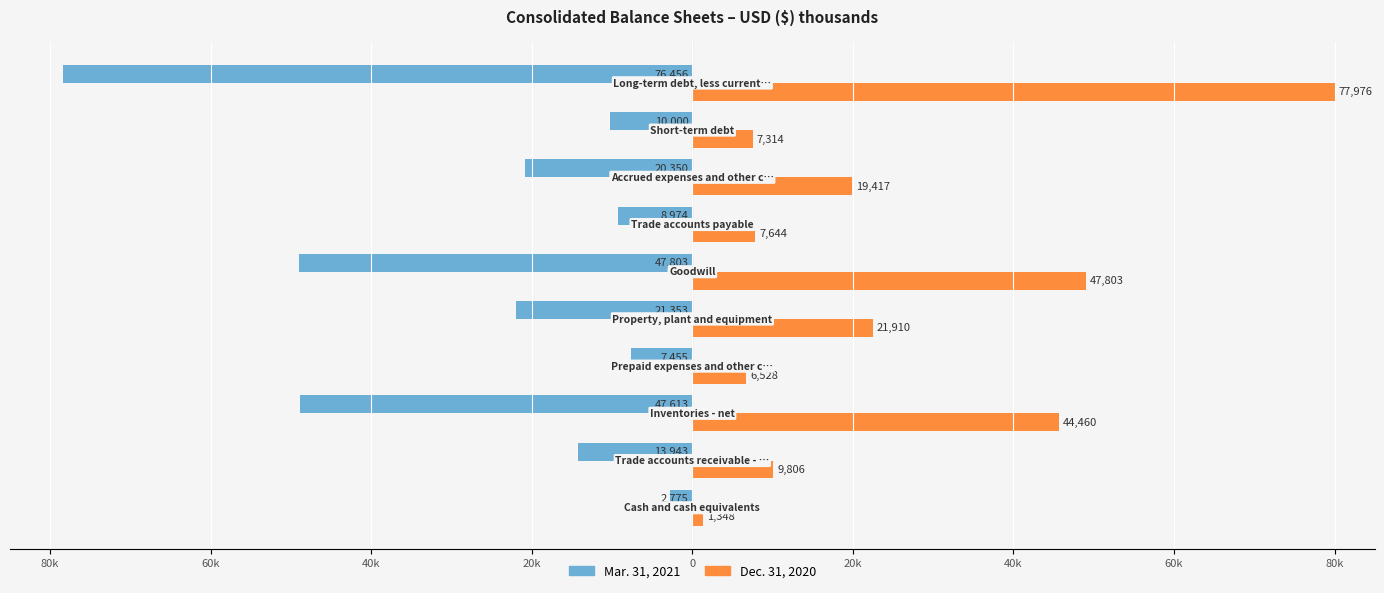

Reading left to right, list all the values displayed in this chart.

Mar. 31, 2021: -2.8	-14.3	-48.8	-7.6	-21.9	-49.0	-9.2	-20.9	-10.3	-78.4
Dec. 31, 2020: 1.4	10.1	45.6	6.7	22.5	49.0	7.8	19.9	7.5	80.0